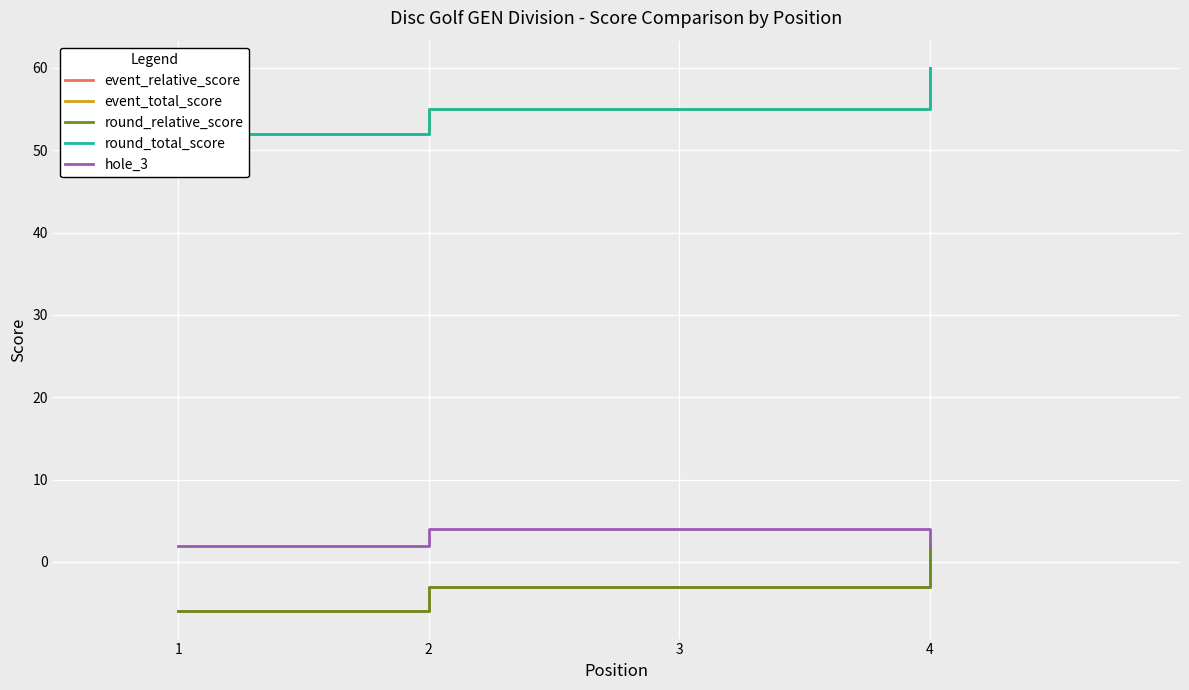

What is the difference between the highest and lowest values at 4?

58